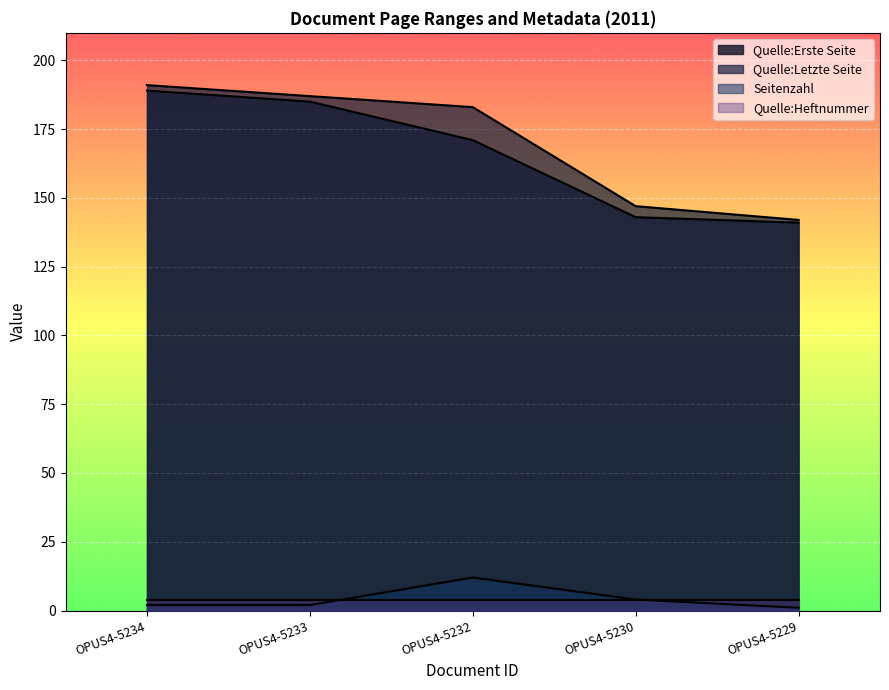

Rank the series at OPUS4-5234 from lowest to highest value.

Seitenzahl, Quelle:Heftnummer, Quelle:Erste Seite, Quelle:Letzte Seite